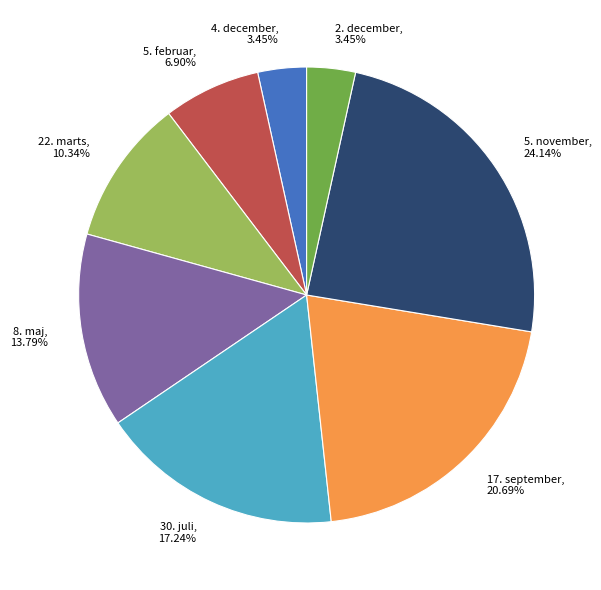

Do 17. september and 30. juli together represent more than half of the pie?

No